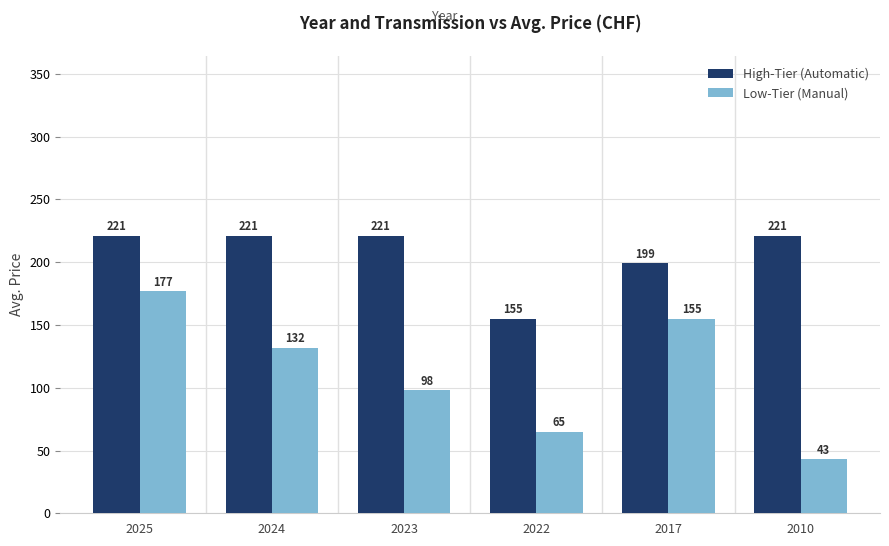

Which series has the largest range (max minus min)?

Low-Tier (Manual)